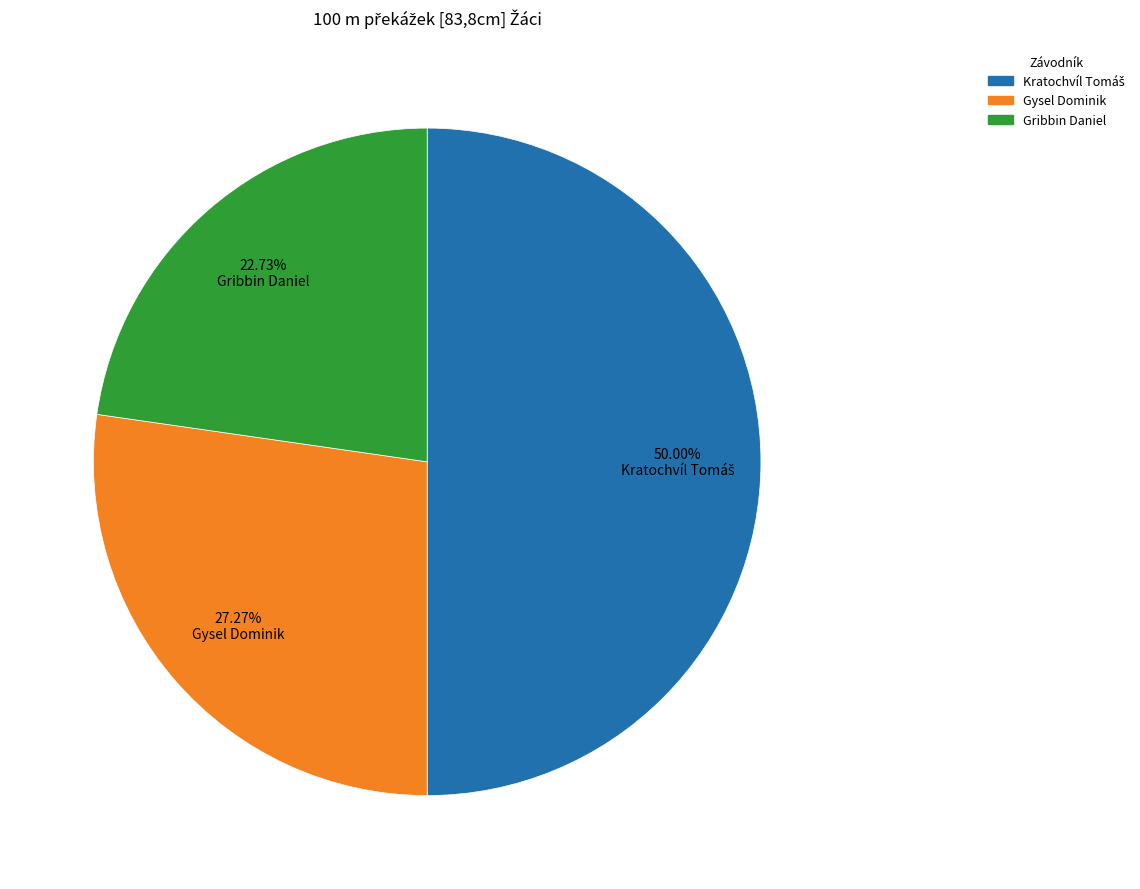

What is the smallest slice in the pie chart?

Gribbin Daniel